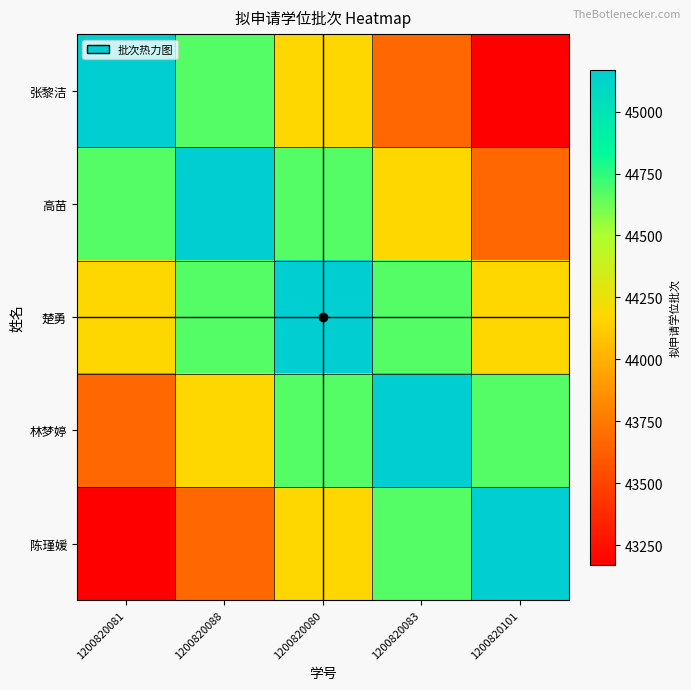

What is the total value across all series at 1200820083?

222350